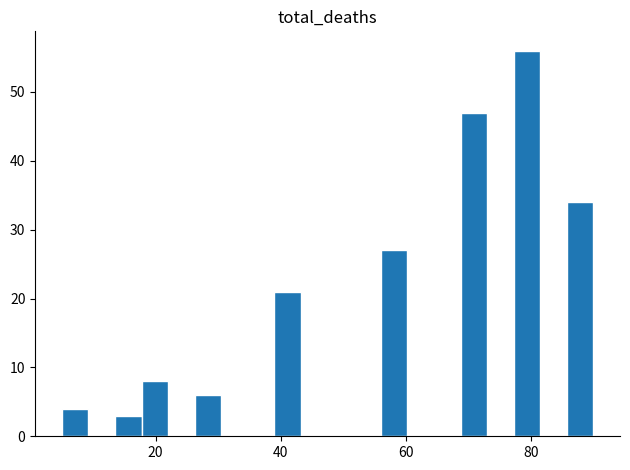

Read against the x-axis, roughly where is the centre of the tallest bar?

80